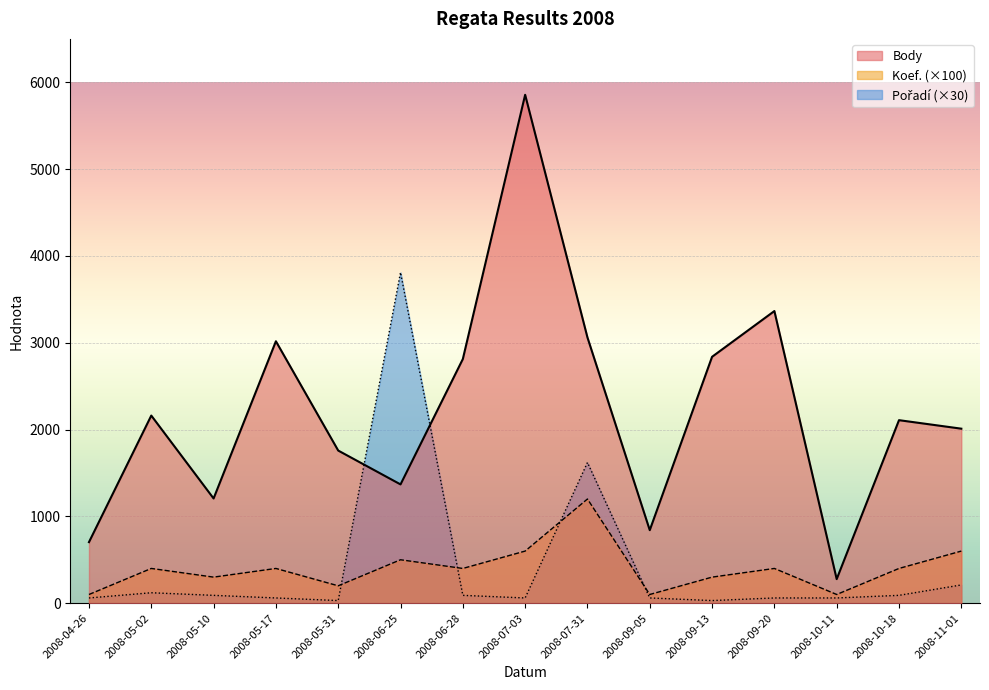

True or false: Pořadí and Koef. cross at least once.

True